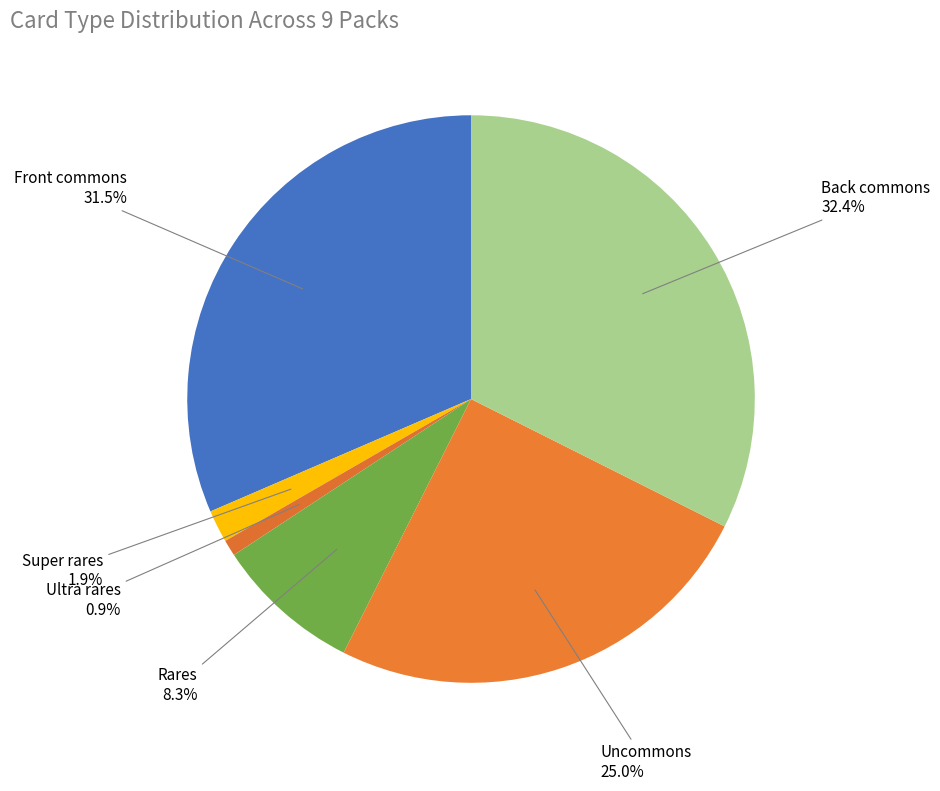

Which has a higher value, Ultra rares or Front commons?

Front commons